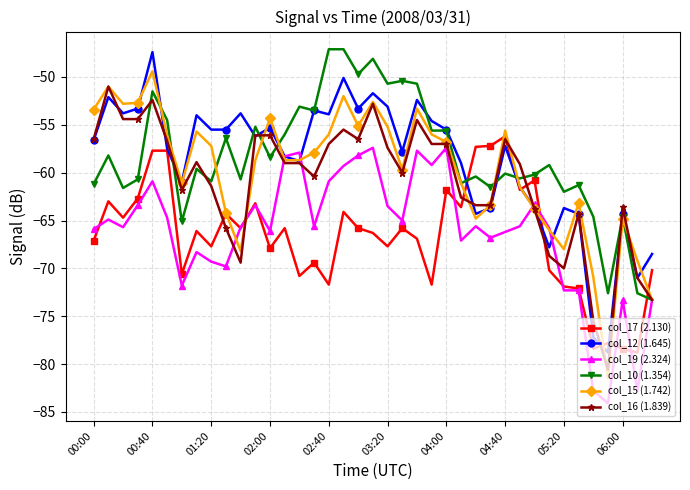

What is the value of the col_19 (2.324) point at the 27th from the left?

-65.6